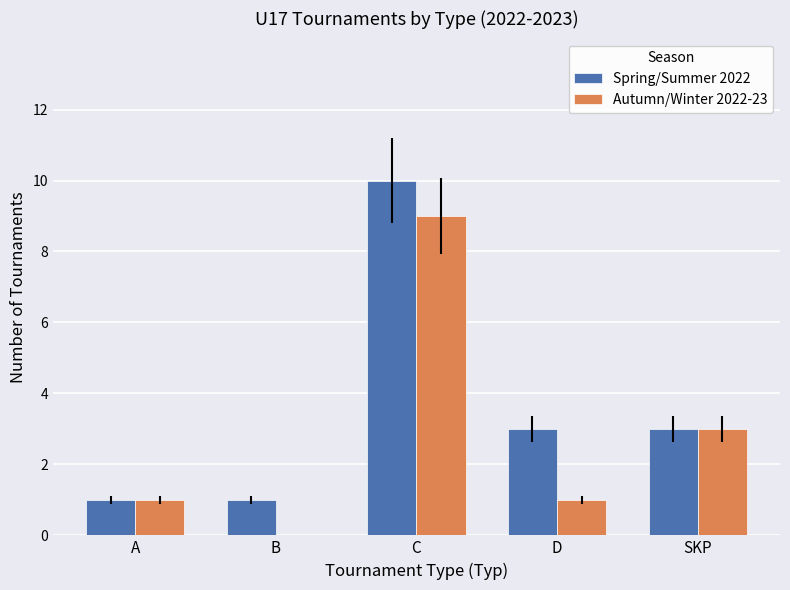

What is the average value of the Spring/Summer 2022 series?

4